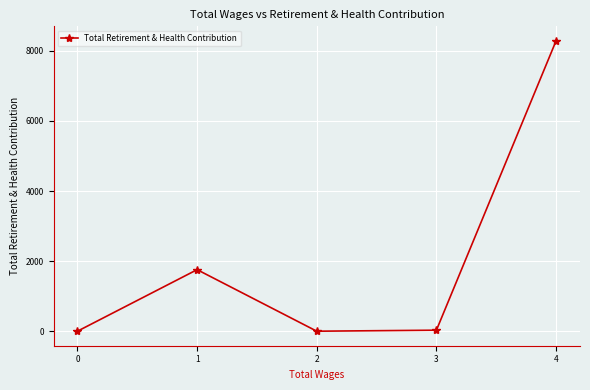

What is the value of the 4th point from the left?

29